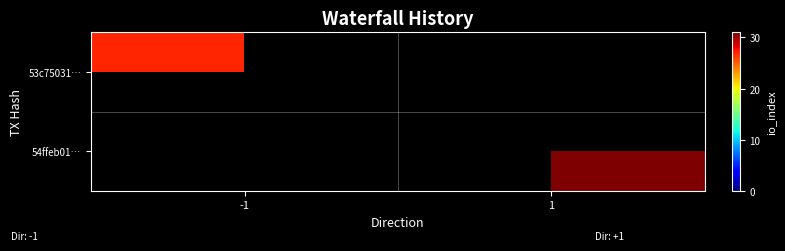

How many series are shown in this chart?

2